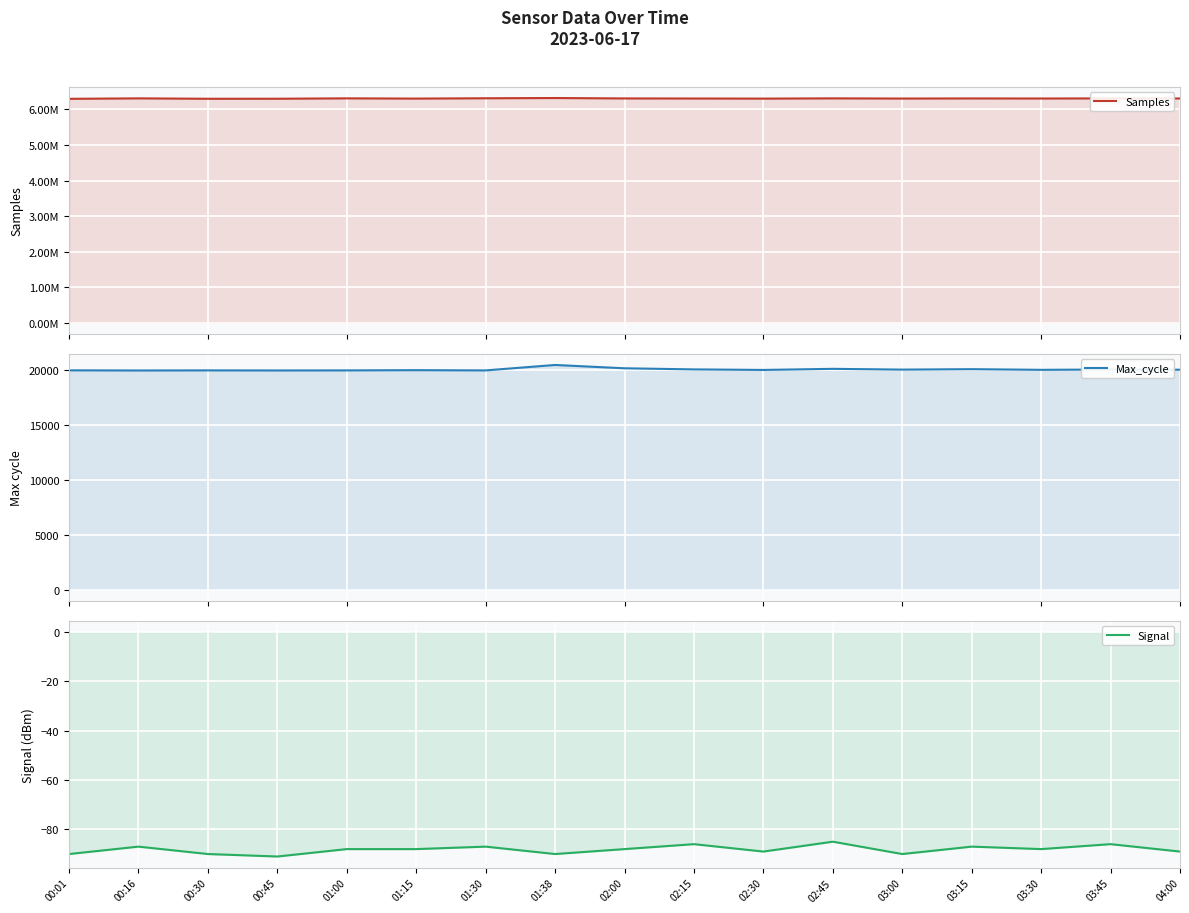

Which category has the lowest value in the Samples series?

00:01